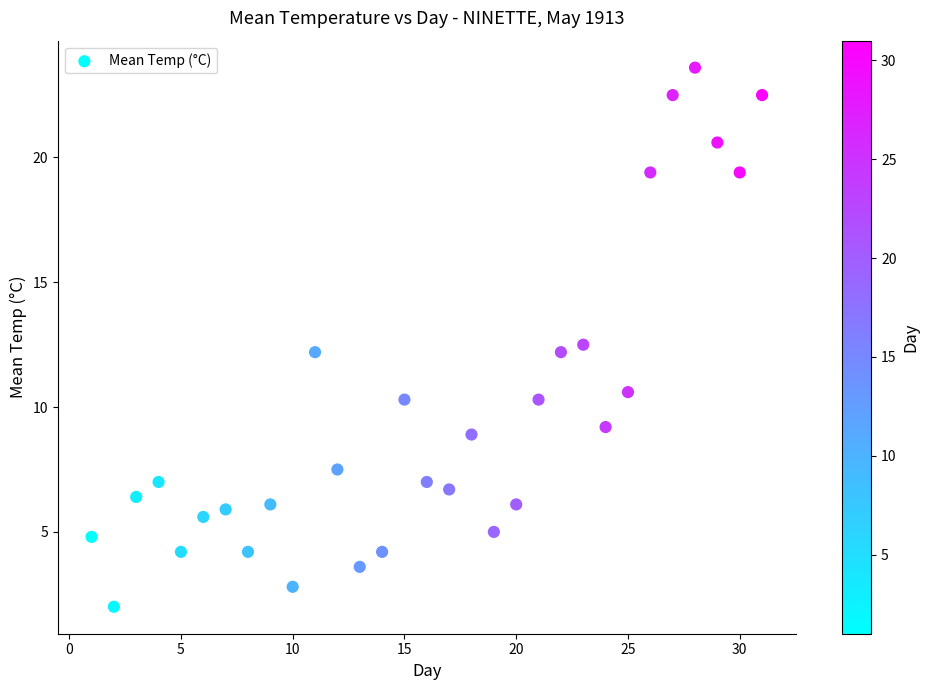

What is the range of X values (max minus min)?

30.0